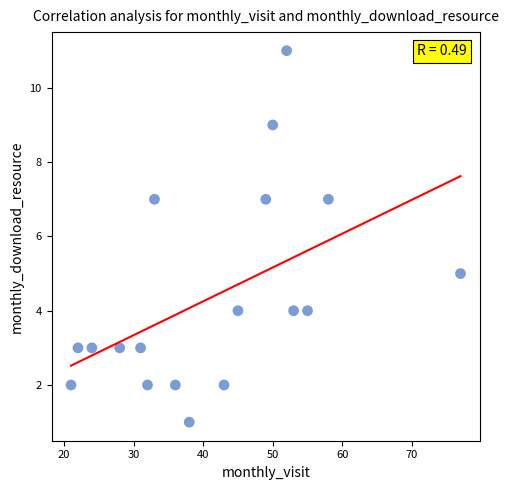

What is the range of X values (max minus min)?

56